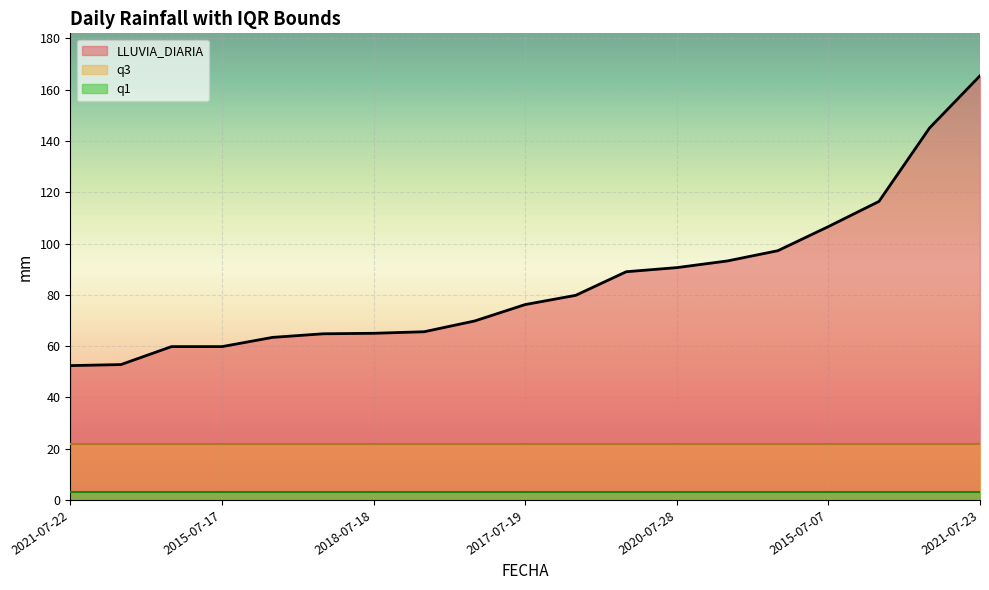

How many values in the LLUVIA_DIARIA series are below 76?

9